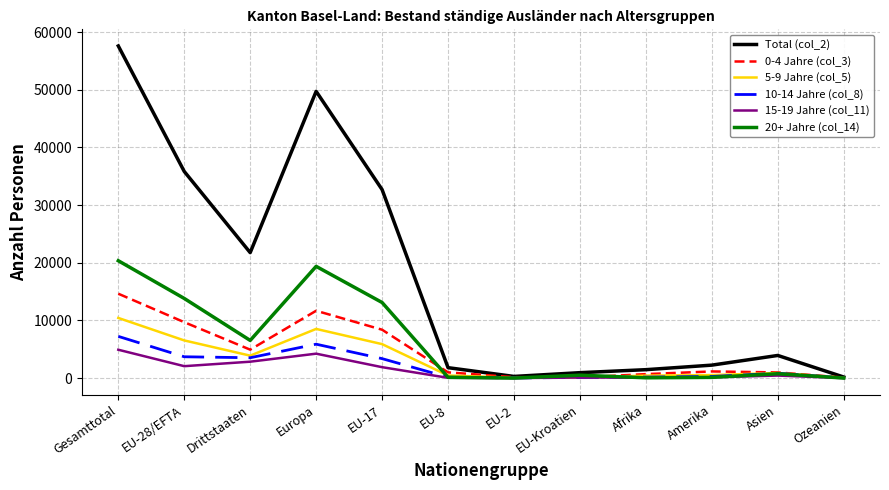

What is the spread (max minus min) of values at EU-8?

1761